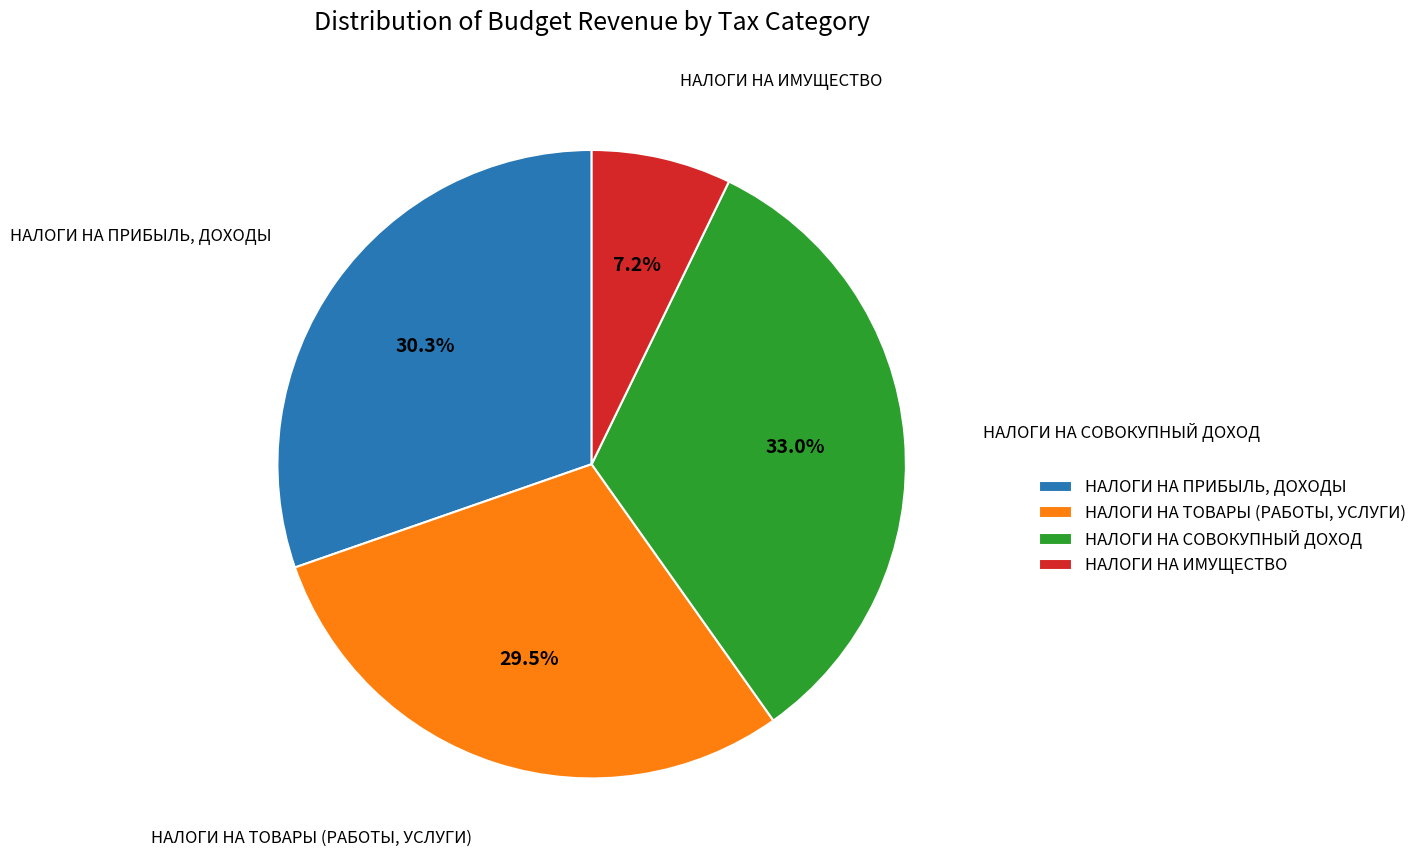

What percentage is the НАЛОГИ НА СОВОКУПНЫЙ ДОХОД slice, to the nearest percent?

33%